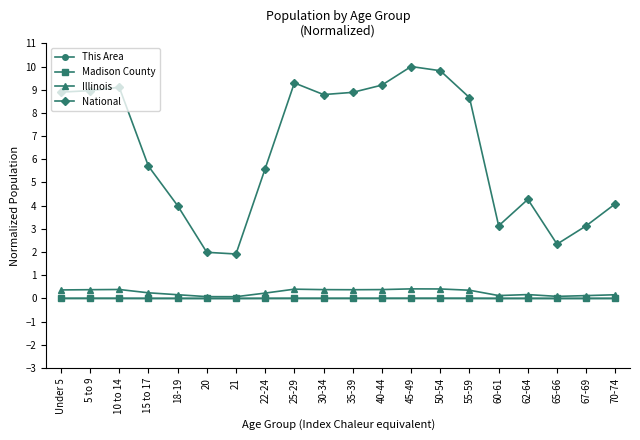

What is the average value of the Illinois series?

0.3